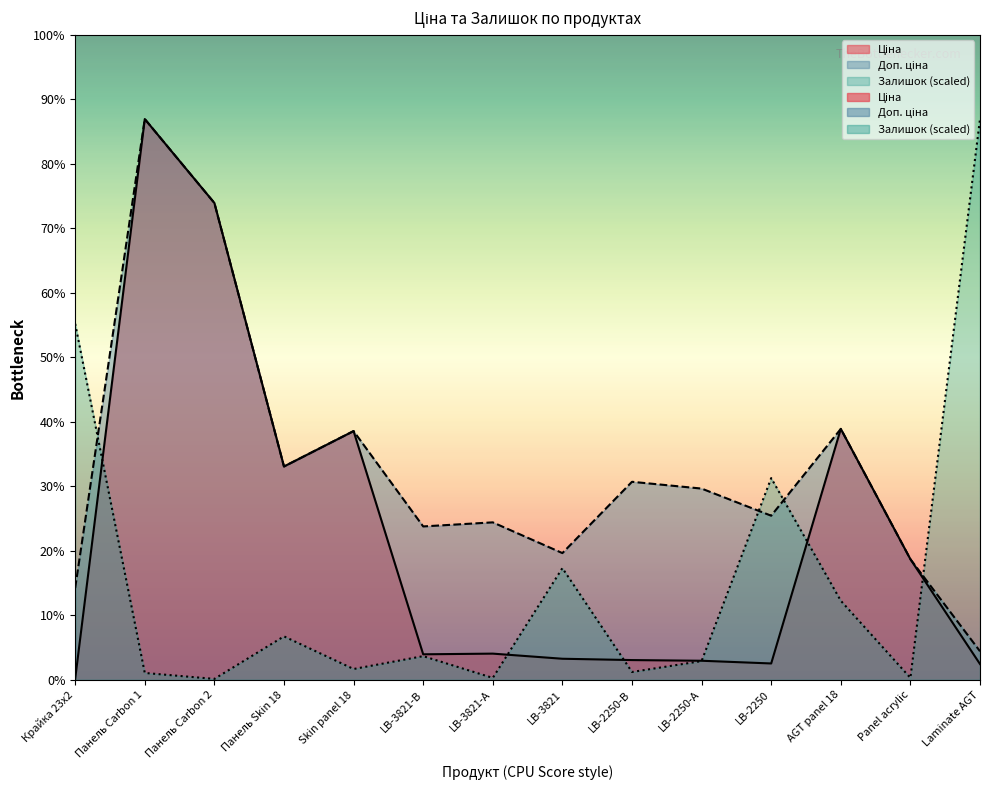

How many data points in Доп. ціна are above 6673?

7